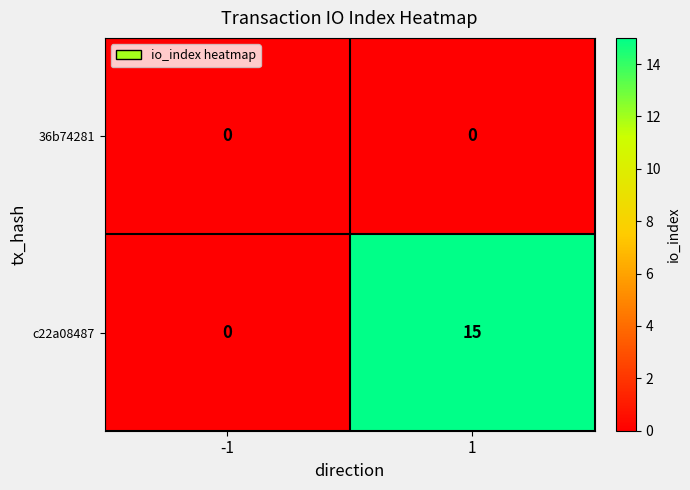

Which series has the largest total across all categories?

c22a08487